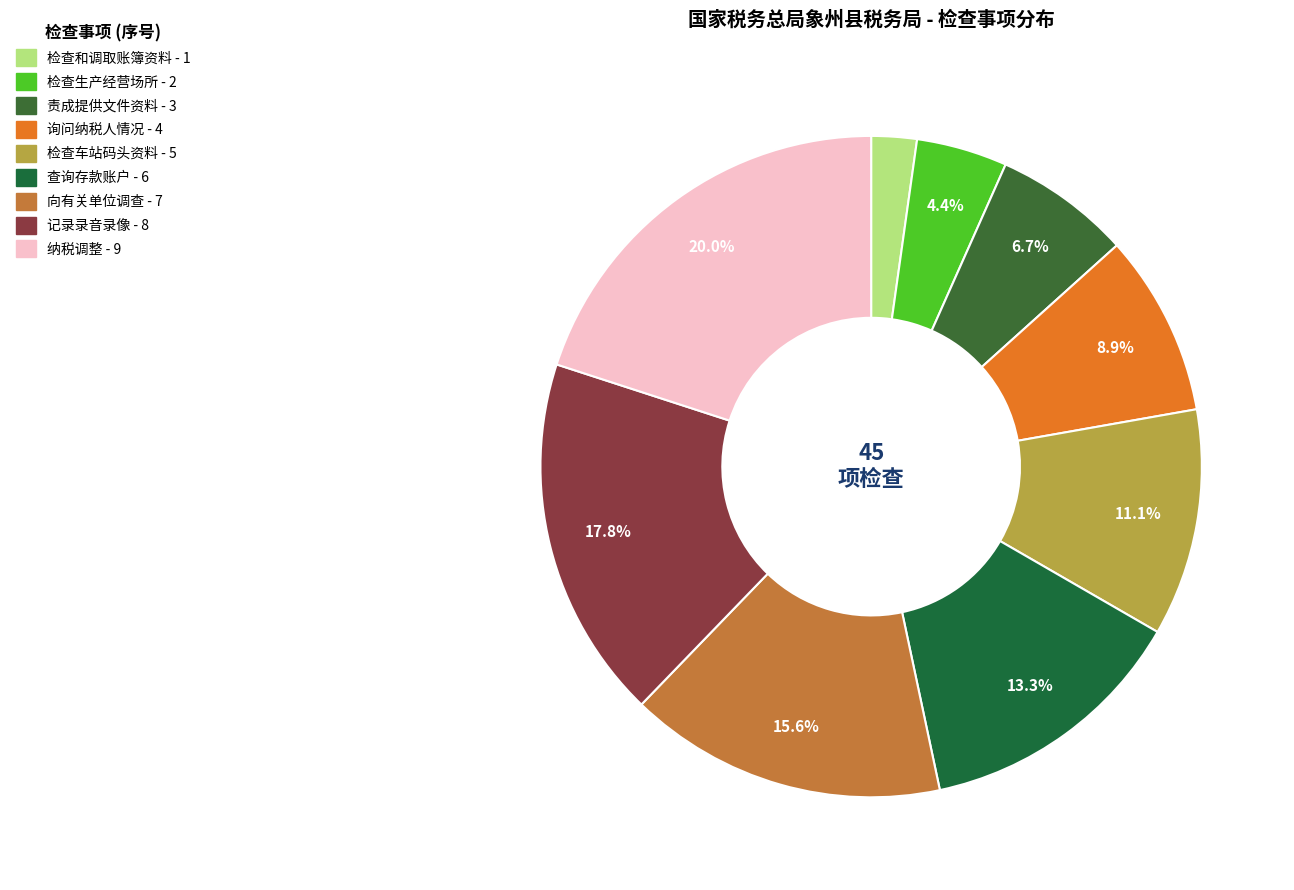

Does any single category account for the majority?

No